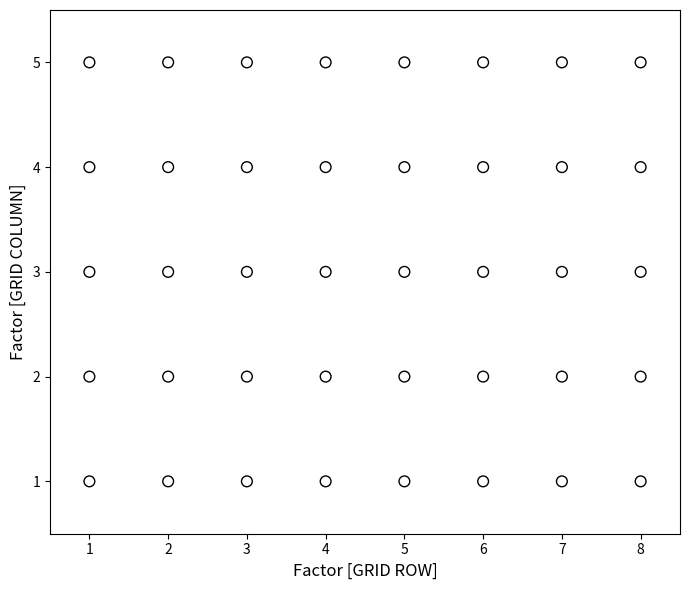

What is the range of Y values (max minus min)?

4